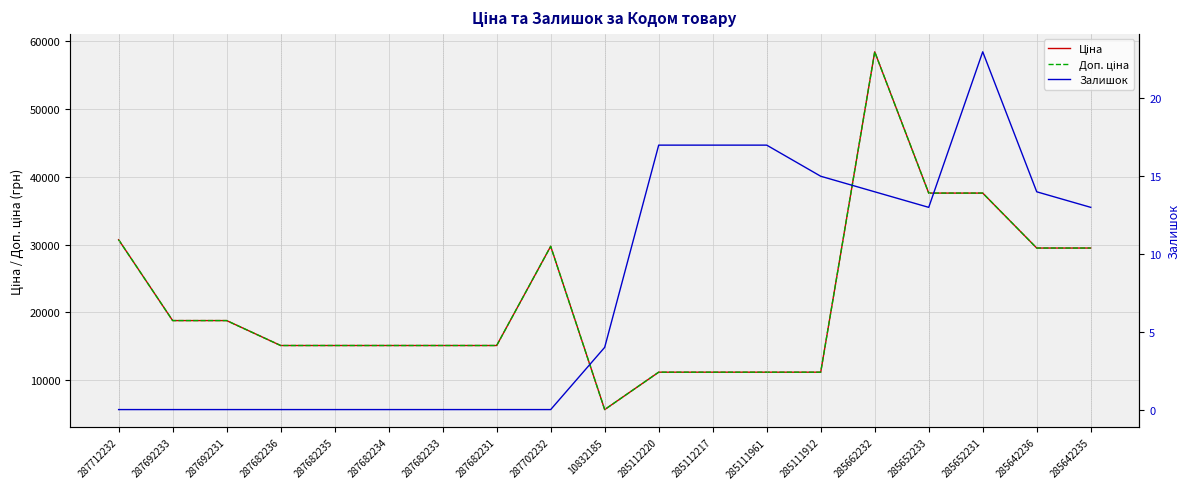

Reading left to right, list all the values displayed in this chart.

Ціна: 30717.1	18796.8	18796.8	15120.0	15120.0	15120.0	15120.0	15120.0	29747.2	5673.8	11188.2	11188.2	11188.2	11188.2	58426.5	37593.6	37593.6	29491.5	29491.5
Доп. ціна: 30717.1	18796.8	18796.8	15120.0	15120.0	15120.0	15120.0	15120.0	29747.2	5673.8	11188.2	11188.2	11188.2	11188.2	58426.5	37593.6	37593.6	29491.5	29491.5
Залишок: 0.0	0.0	0.0	0.0	0.0	0.0	0.0	0.0	0.0	4.0	17.0	17.0	17.0	15.0	14.0	13.0	23.0	14.0	13.0